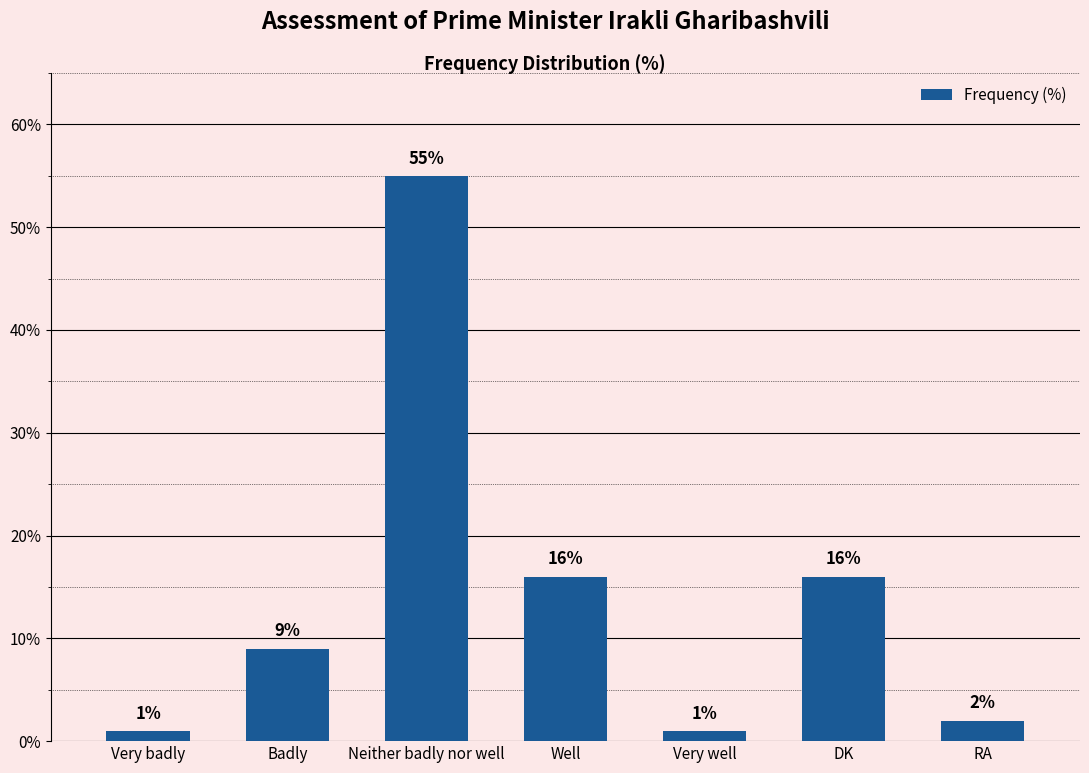

What is the difference between the second highest and second lowest values?

15